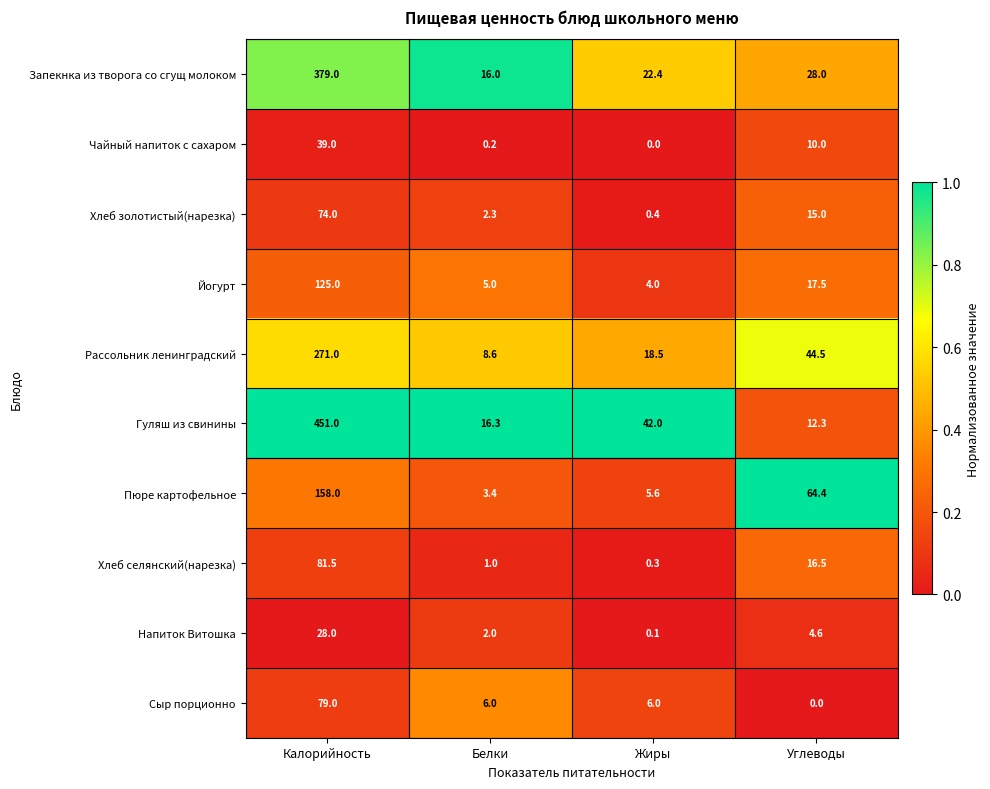

What is the maximum value shown in the chart?

451.0